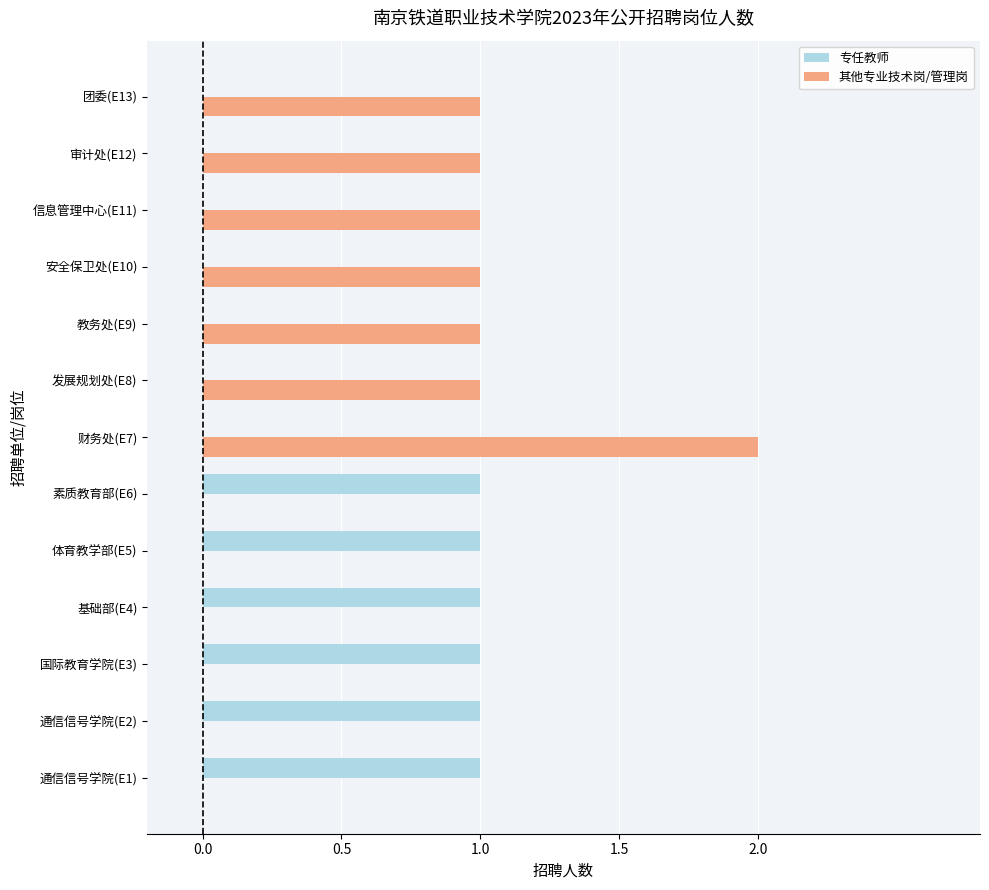

Which label corresponds to the largest value in the chart?

财务处(E7)